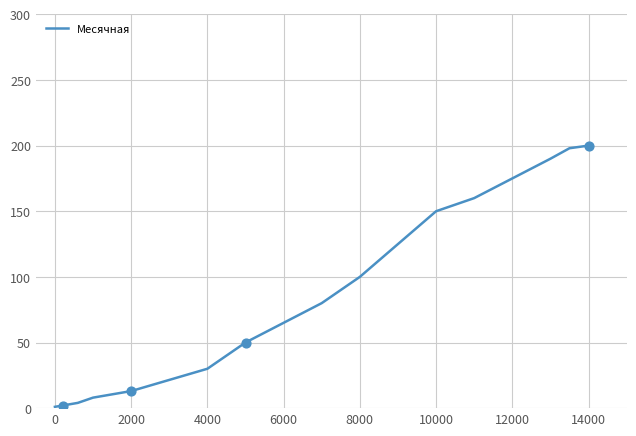

What is the difference between the maximum and minimum values?

199